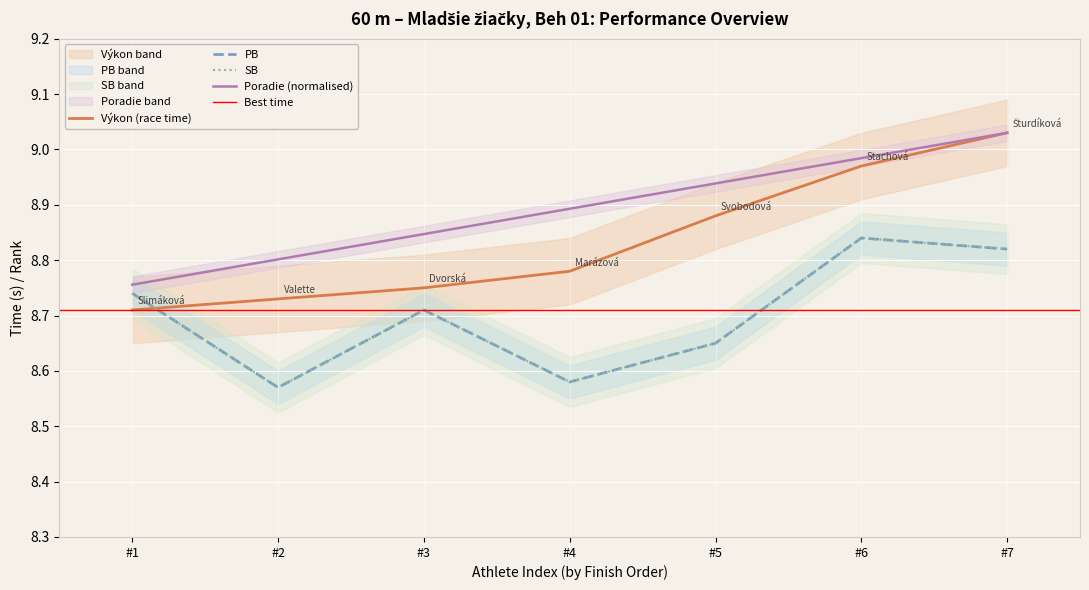

What is the difference between the maximum and minimum values in the PB series?

0.3